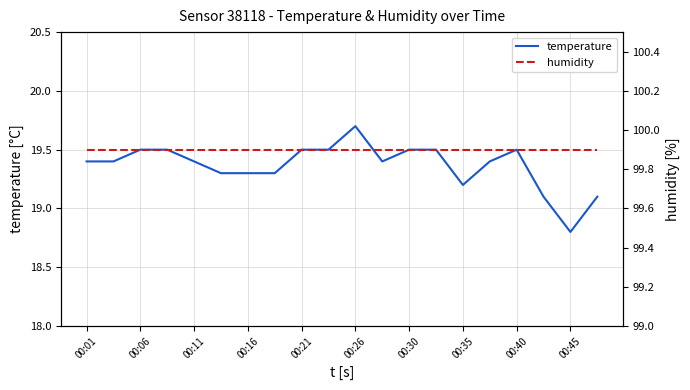

Count the number of data series in this chart.

2